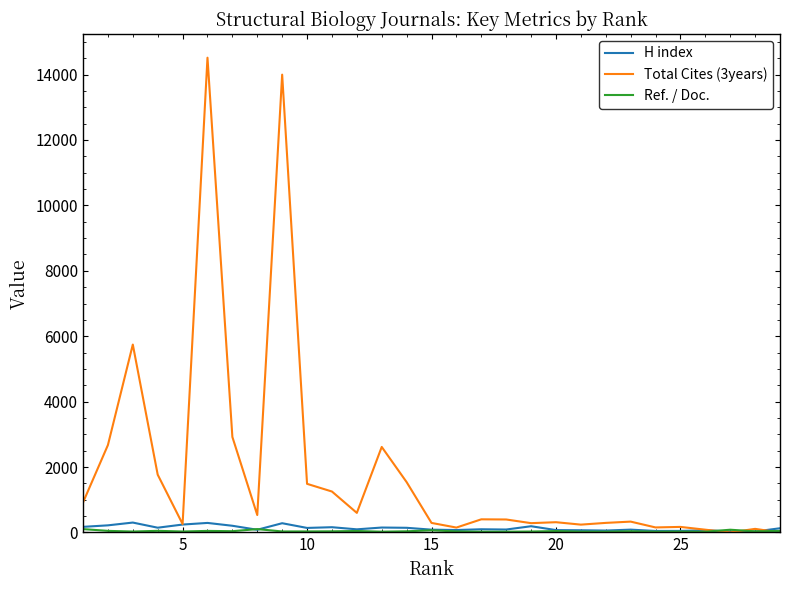

Which series has the largest total across all categories?

Total Cites (3years)